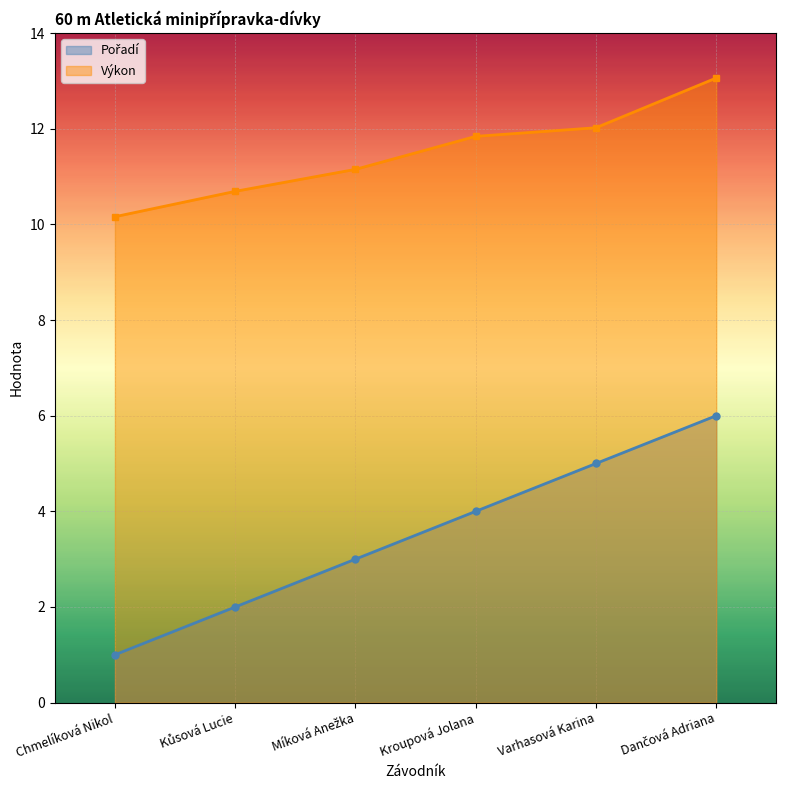

What is the difference between the maximum and minimum values in the Výkon series?

2.9